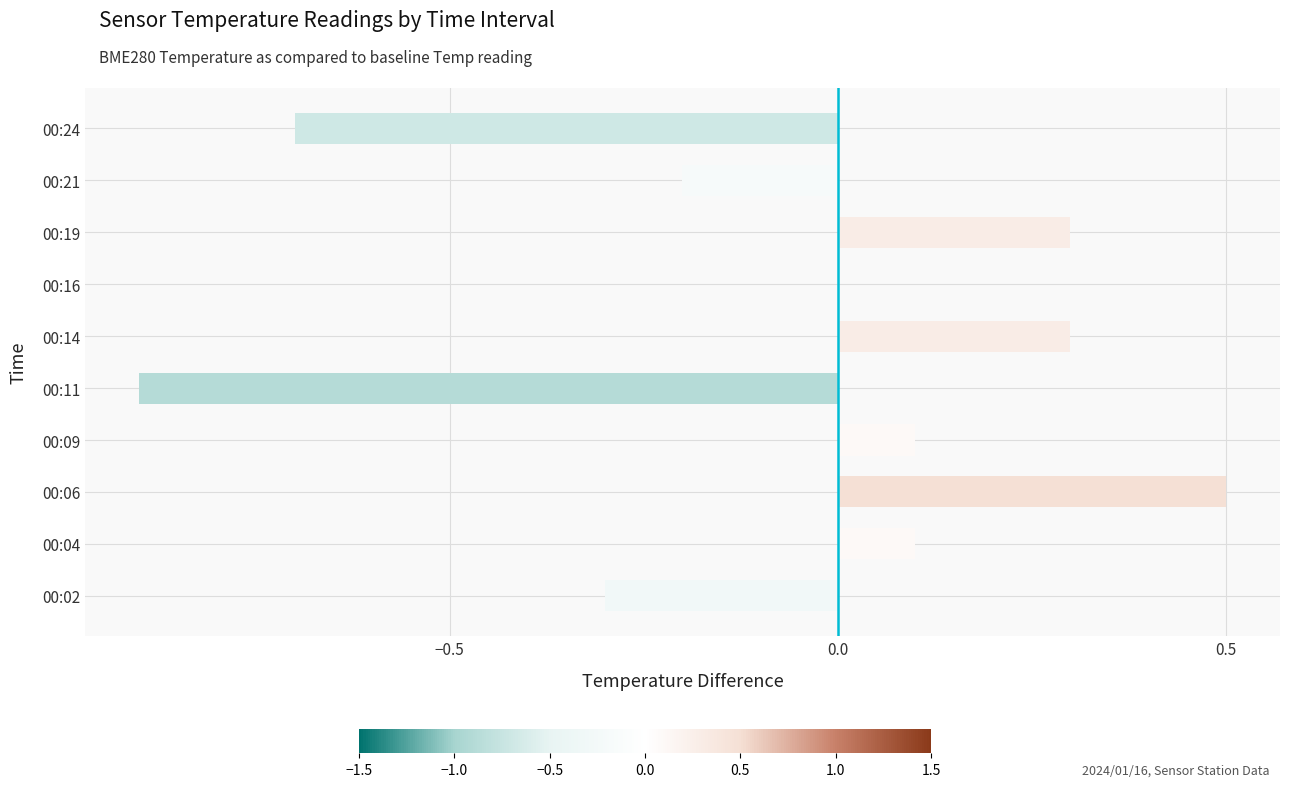

At which label is the value closest to 0?

00:16